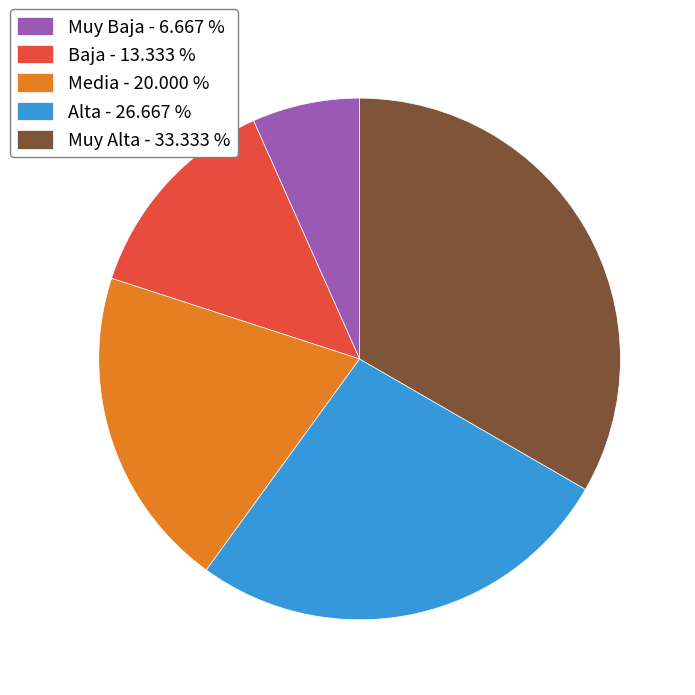

Does Alta represent more than half of the total?

No